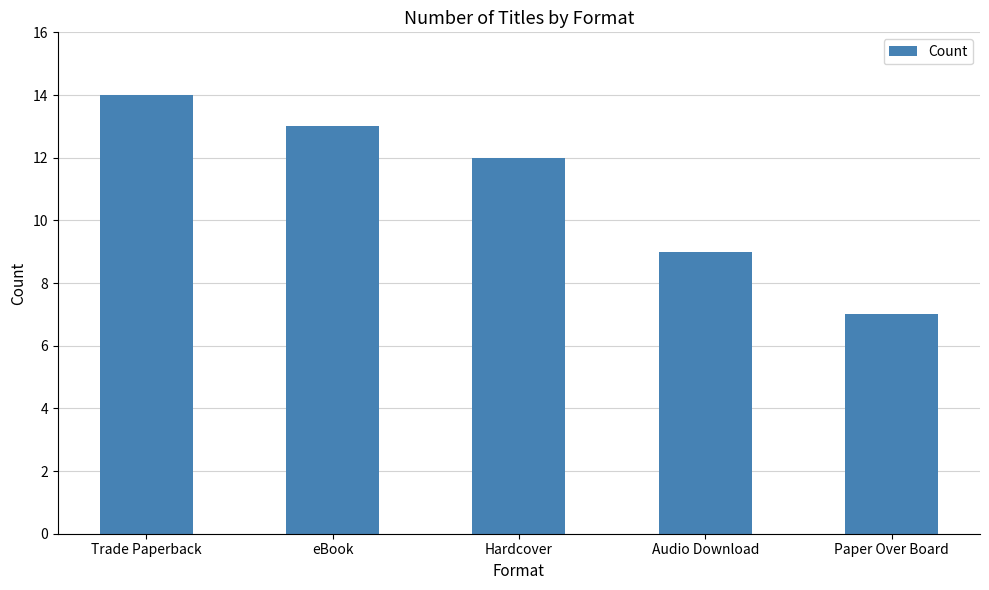

The value at Audio Download is 12. True or false?

False